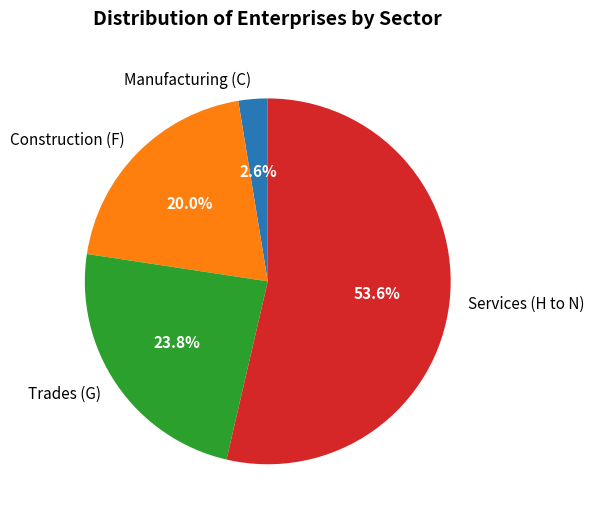

To the nearest percent, what percentage of the pie is Construction (F)?

20%